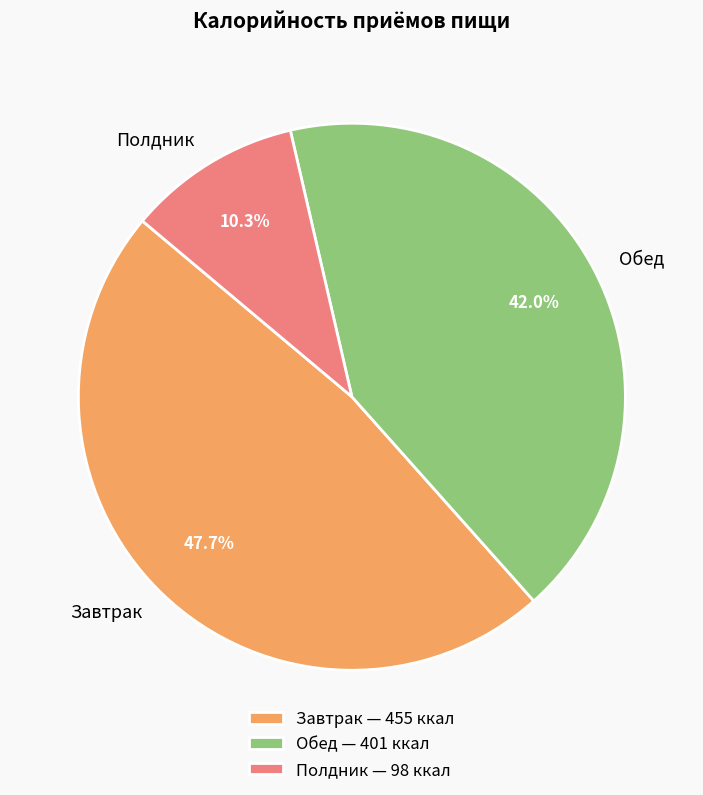

To the nearest percent, what is the combined percentage of Завтрак and Обед?

90%